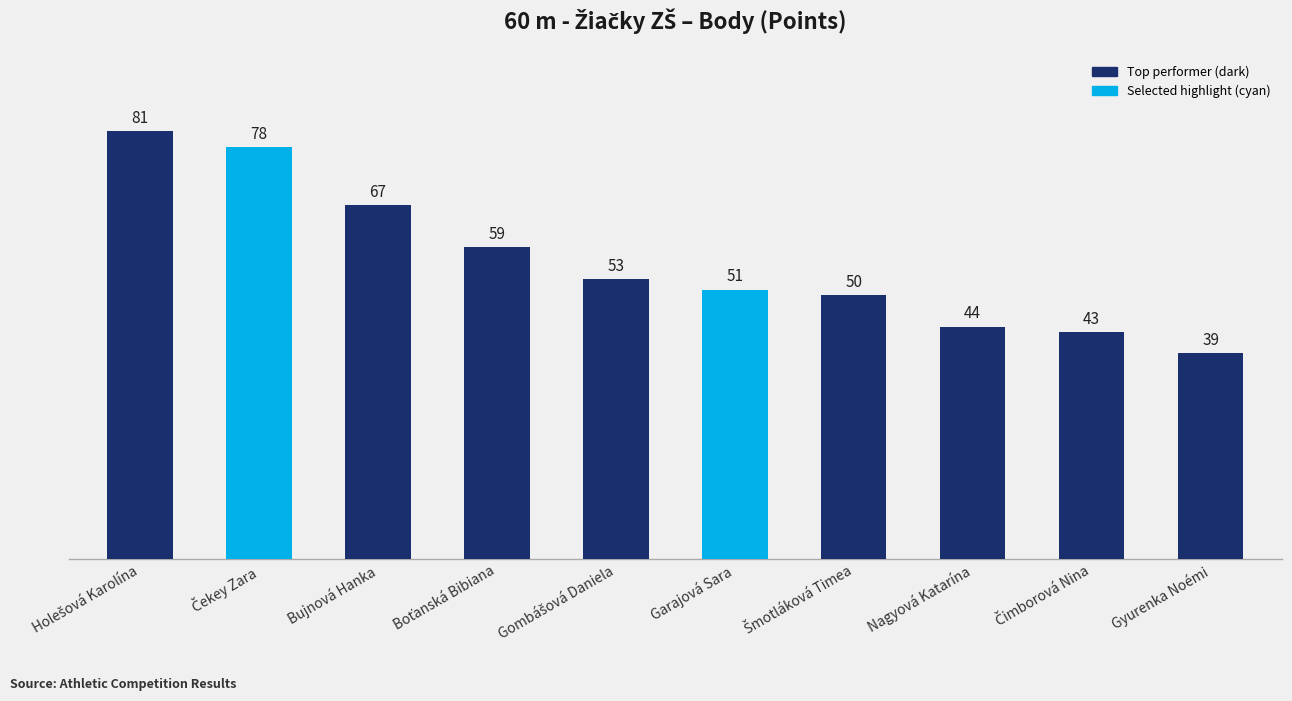

What is the sum of all values?

565